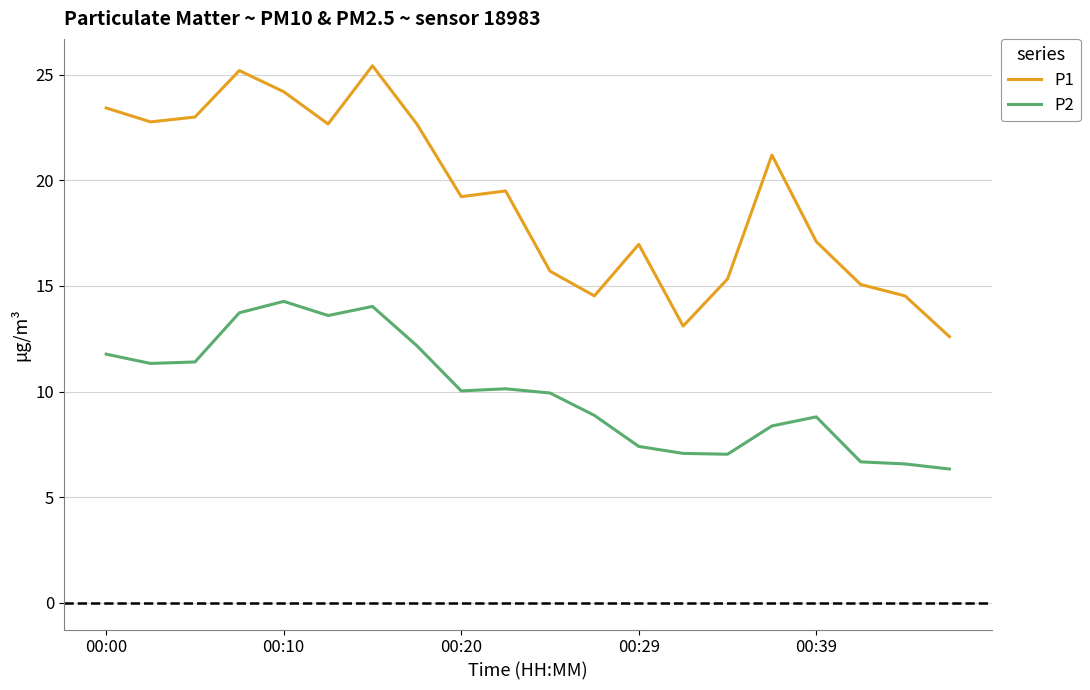

How many lines are shown in the chart?

2